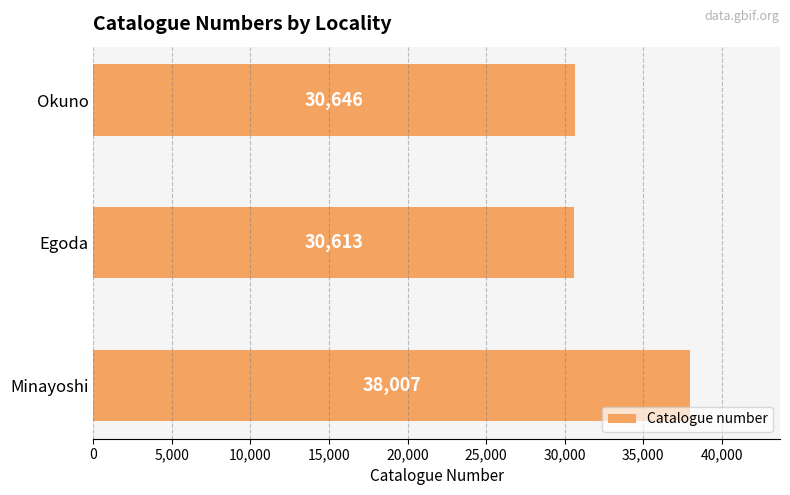

Reading bottom to top, extract all data points from this chart.

Minayoshi=38007	Egoda=30613	Okuno=30646